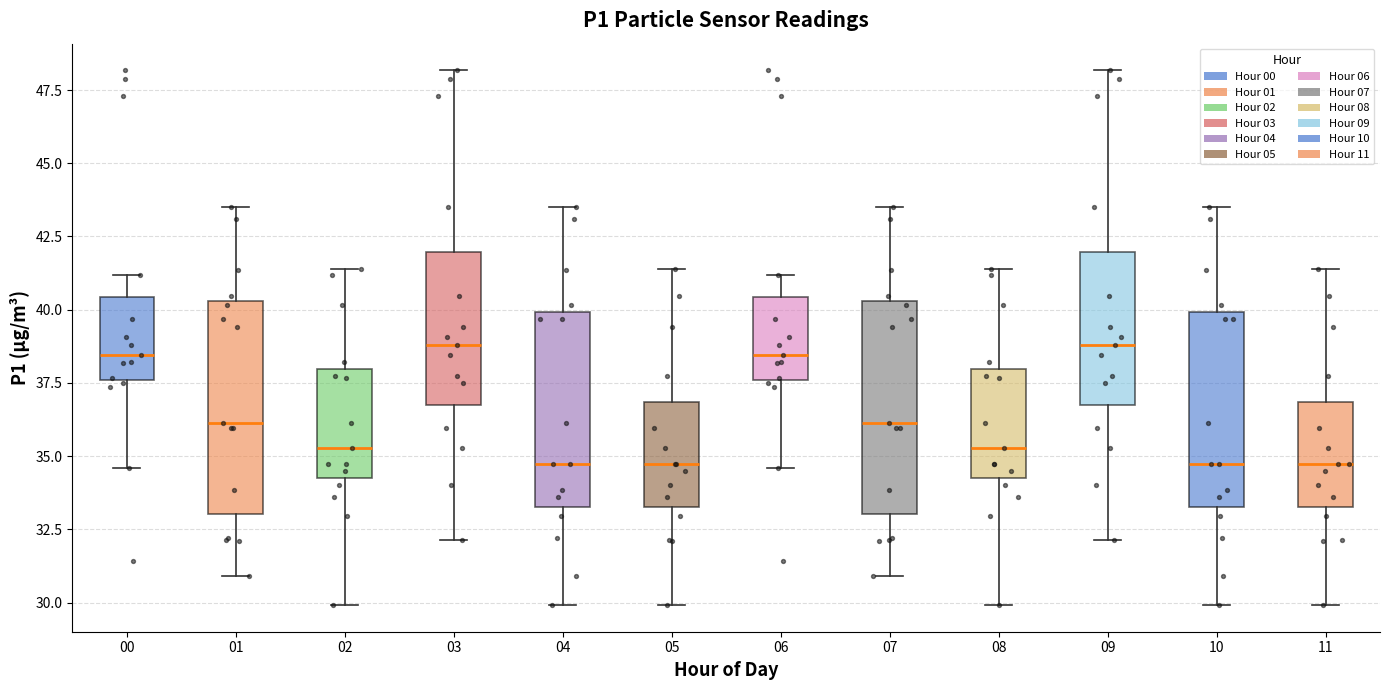

Where does the median line of the box at x = 00 sit on the y-axis? The values are not printed on the chart, so give them approximately, as read against the axis.

38.5